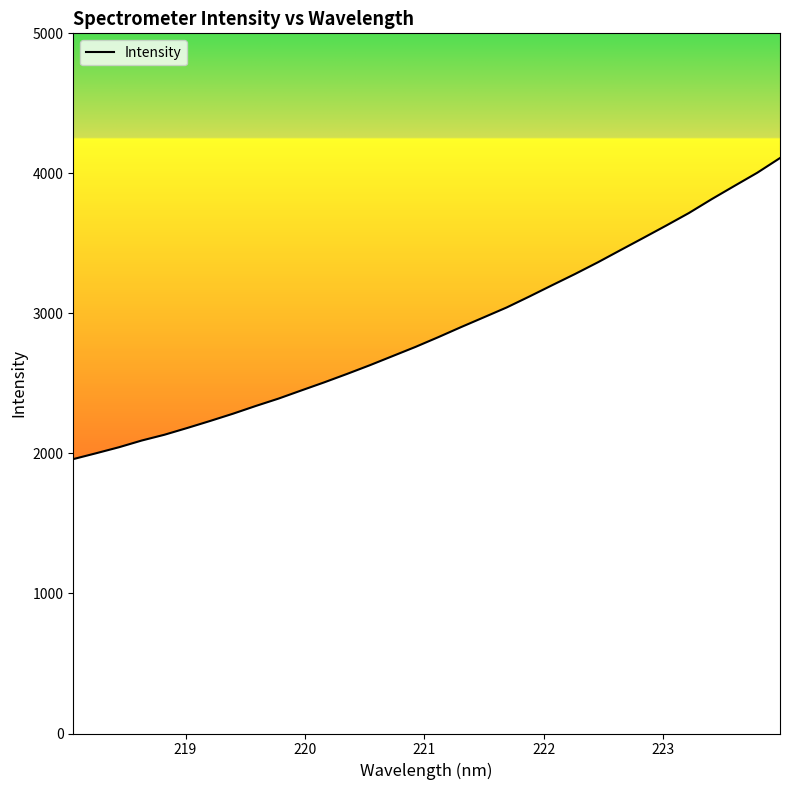

What is the greatest value displayed?

4109.5